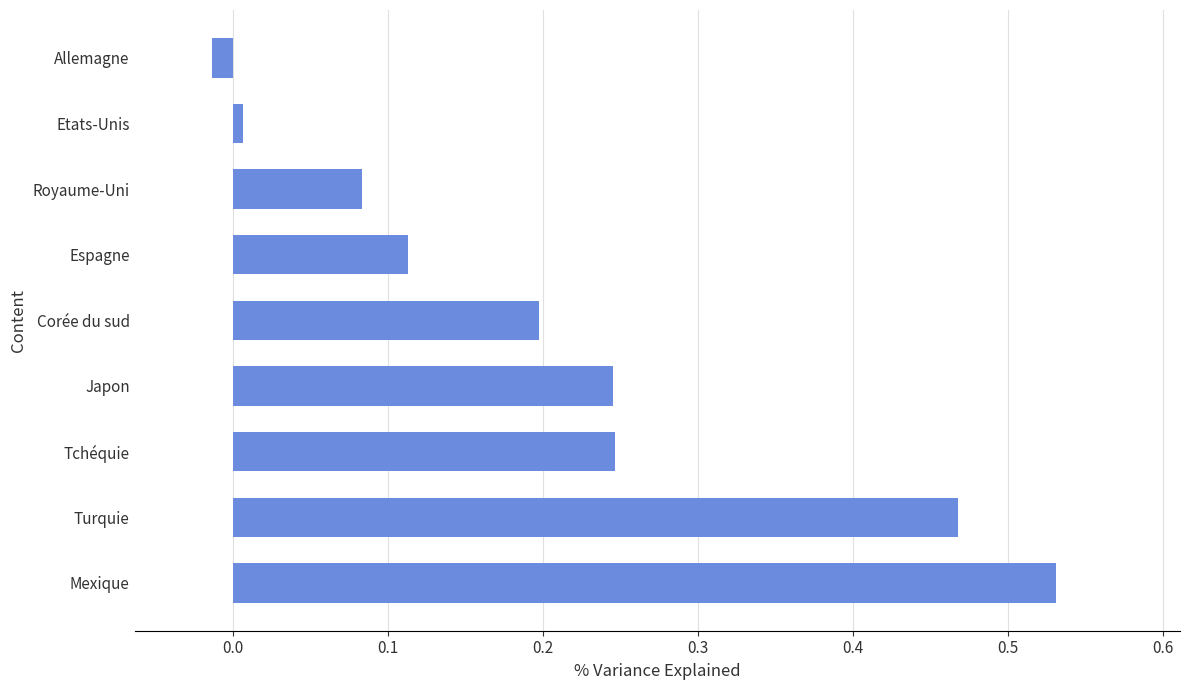

What is the change in value from Turquie to Royaume-Uni?

-0.4